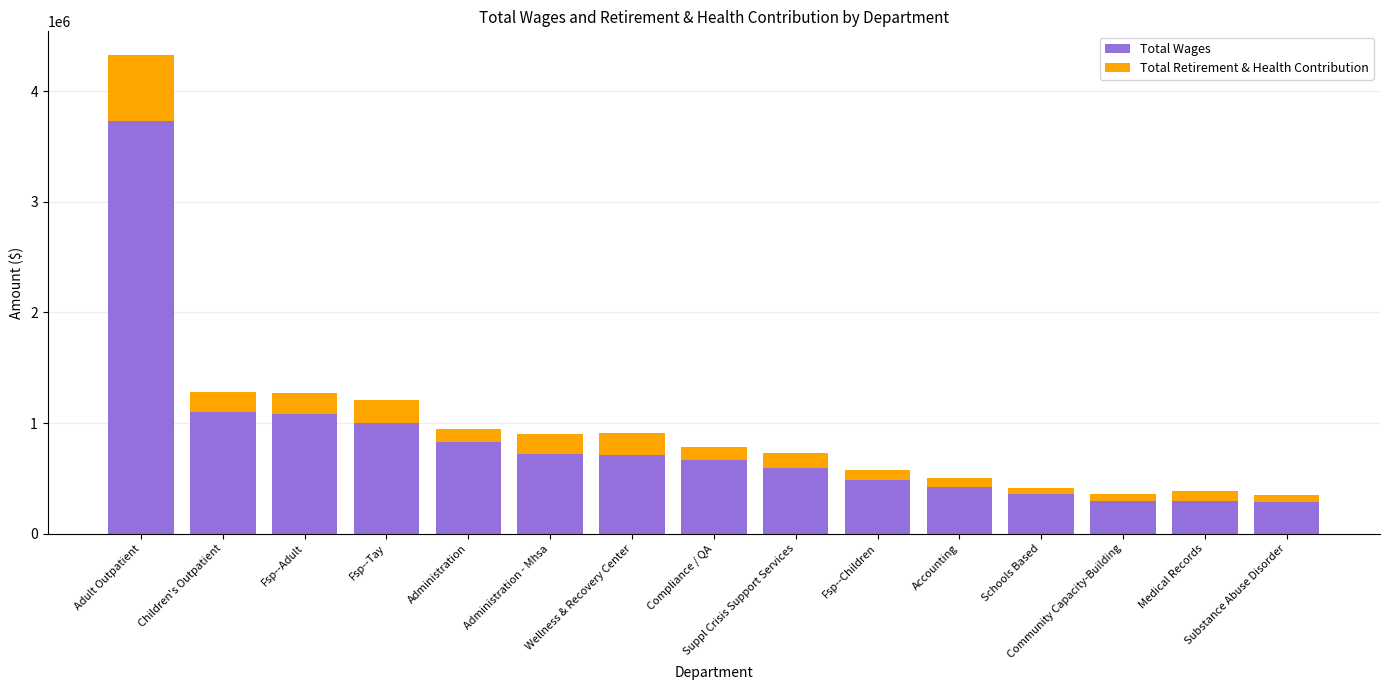

What is the difference between the maximum and minimum values in the Total Wages series?

3446348